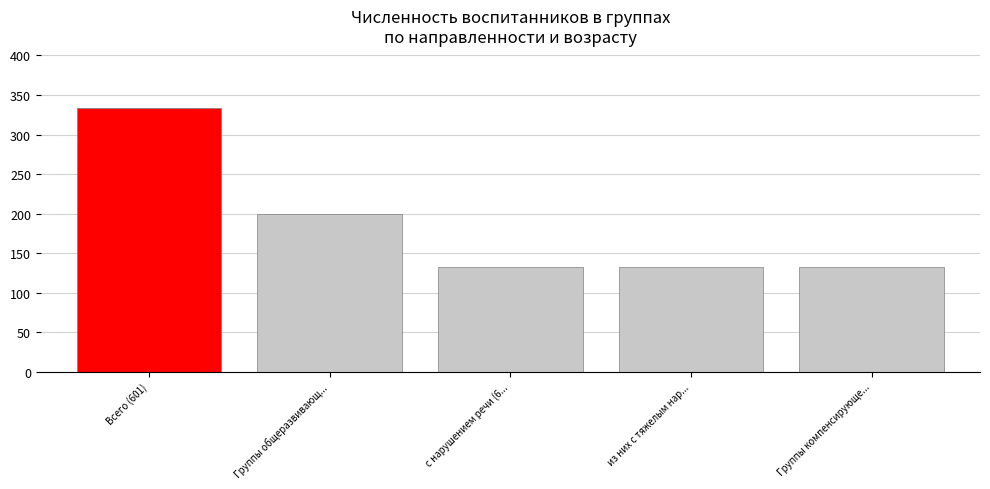

The value at Группы компенсирующе... is 133. True or false?

True